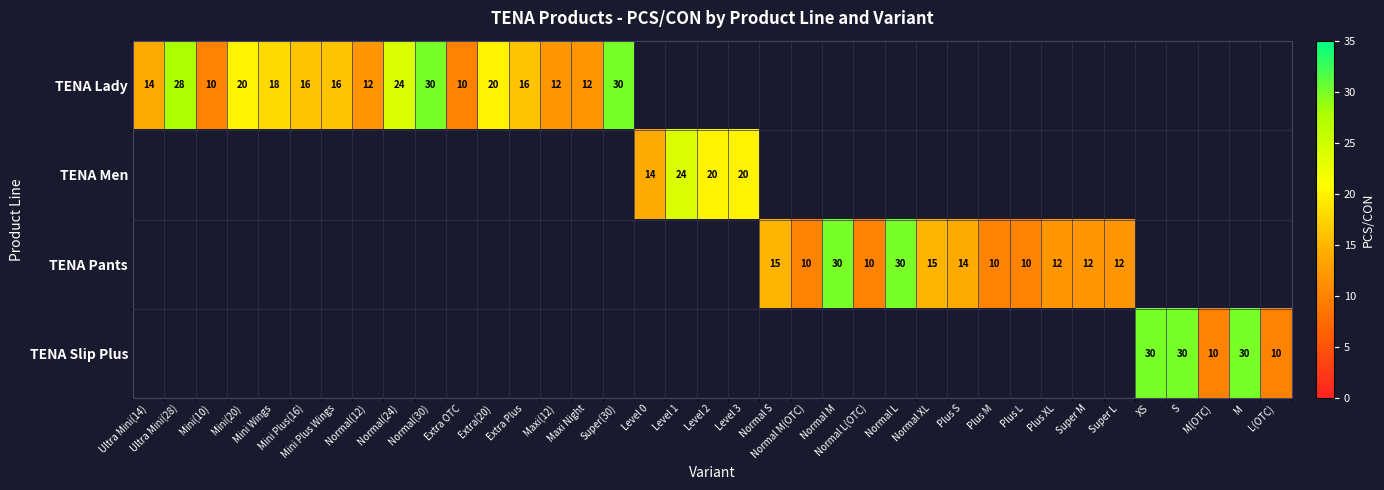

How many distinct data groups are displayed?

4